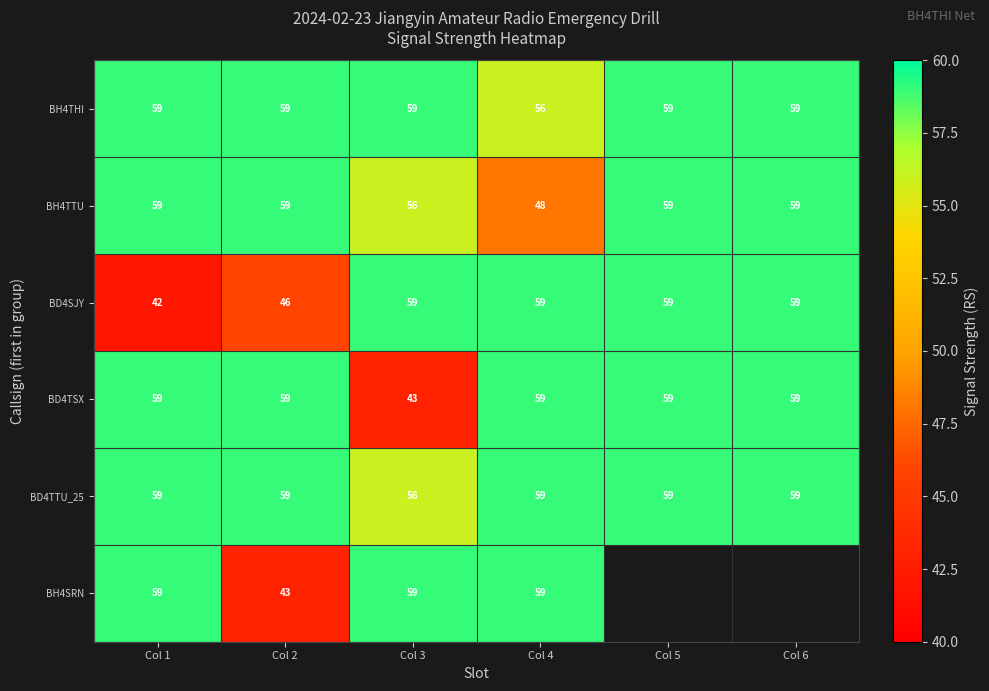

What is the total value across all series at Col 3?

332